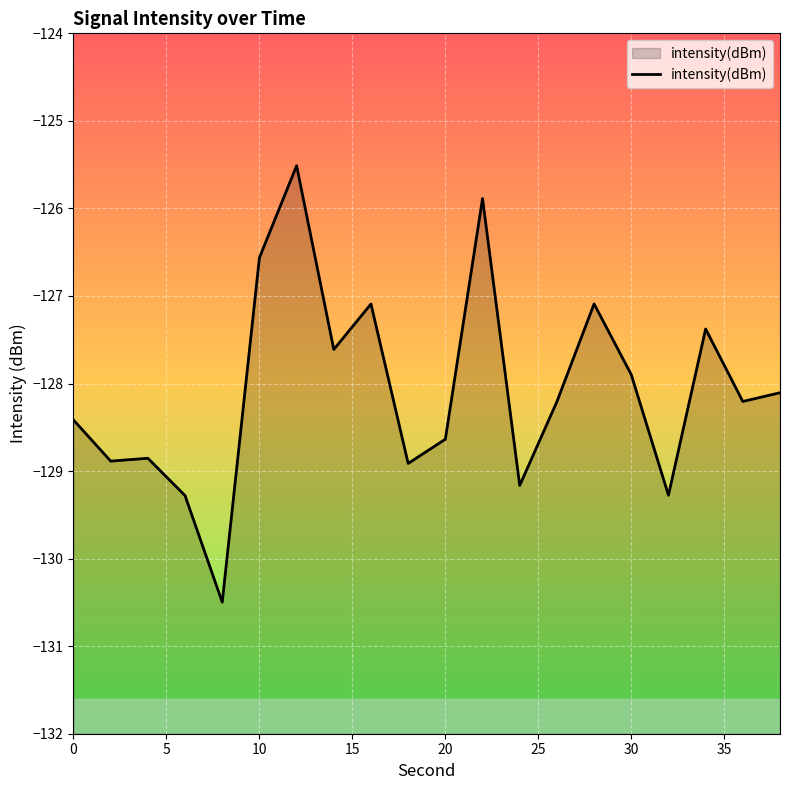

Reading left to right, list all the values displayed in this chart.

0=-128.4	2=-128.9	4=-128.9	6=-129.3	8=-130.5	10=-126.6	12=-125.5	14=-127.6	16=-127.1	18=-128.9	20=-128.6	22=-125.9	24=-129.2	26=-128.2	28=-127.1	30=-127.9	32=-129.3	34=-127.4	36=-128.2	38=-128.1